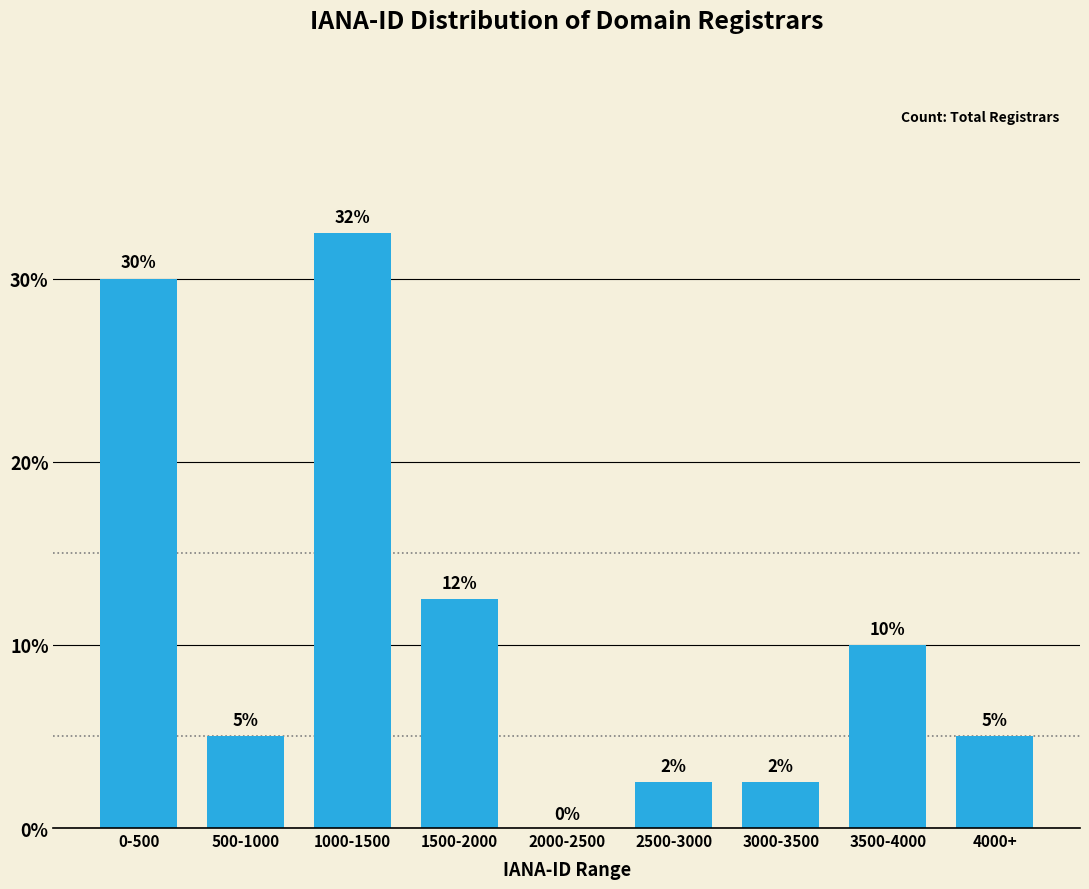

Where does the data first go above 5?

0-500